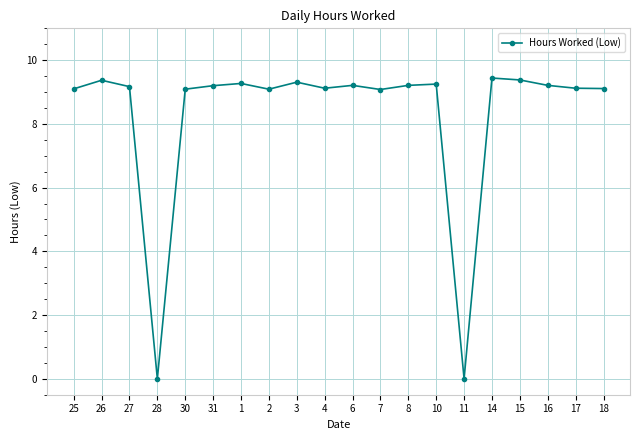

True or false: the data shows 13.4 at 30.

False